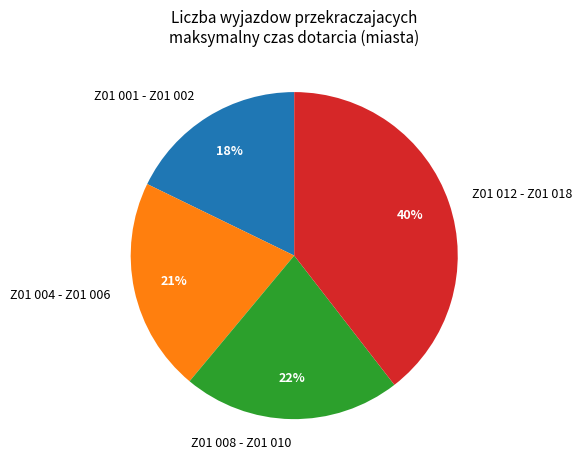

Count the number of slices in the pie.

4